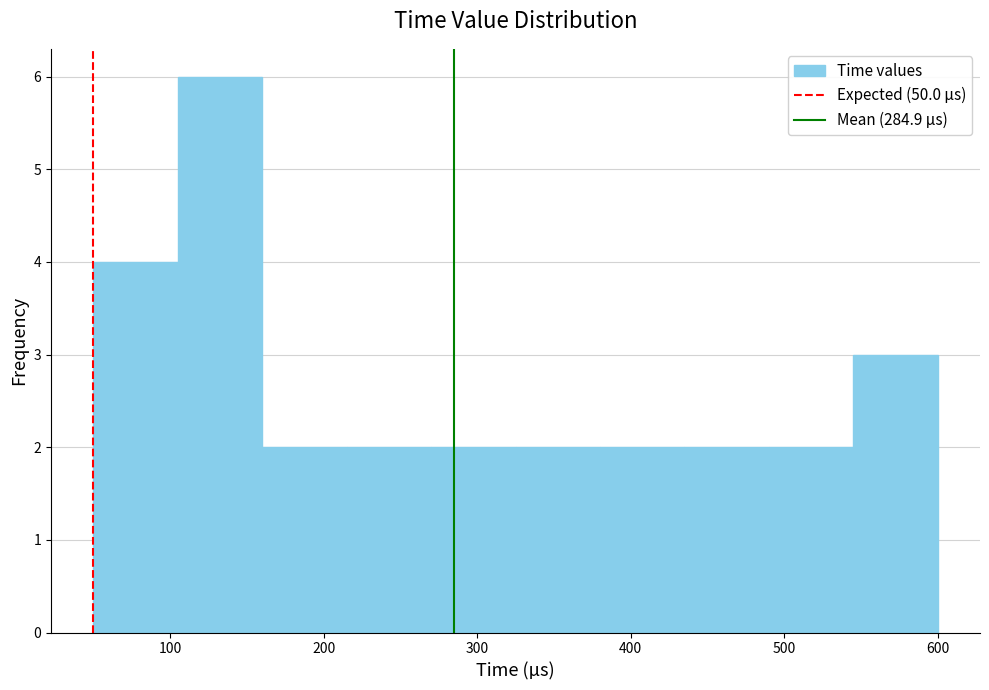

What is the height of the bar covering 270 to 325 on the x-axis? Neither the bar edges nor the heights are printed on the chart, so give them approximately, as read against the axes.

2